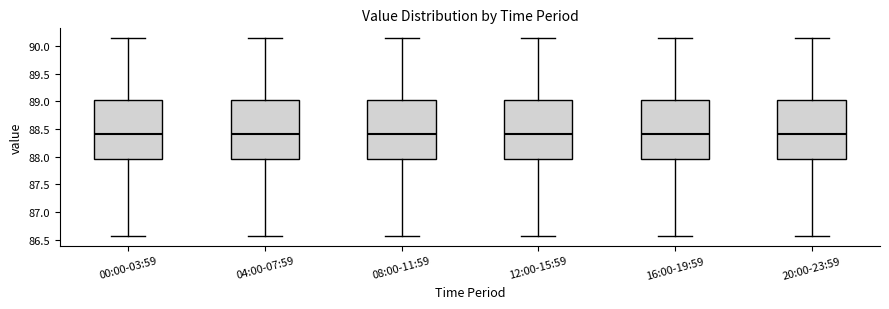

Reading left to right, transcribe this box plot: for each box, give where its median line is, the range the box spans, and where its two whiskers end, as read against the y-axis. The values are not printed on the chart, so give them approximately, as read against the axis.

00:00-03:59: median 88.40, box 87.95 to 89.05, whiskers 86.55 to 90.15
04:00-07:59: median 88.40, box 87.95 to 89.05, whiskers 86.55 to 90.15
08:00-11:59: median 88.40, box 87.95 to 89.05, whiskers 86.55 to 90.15
12:00-15:59: median 88.40, box 87.95 to 89.05, whiskers 86.55 to 90.15
16:00-19:59: median 88.40, box 87.95 to 89.05, whiskers 86.55 to 90.15
20:00-23:59: median 88.40, box 87.95 to 89.05, whiskers 86.55 to 90.15